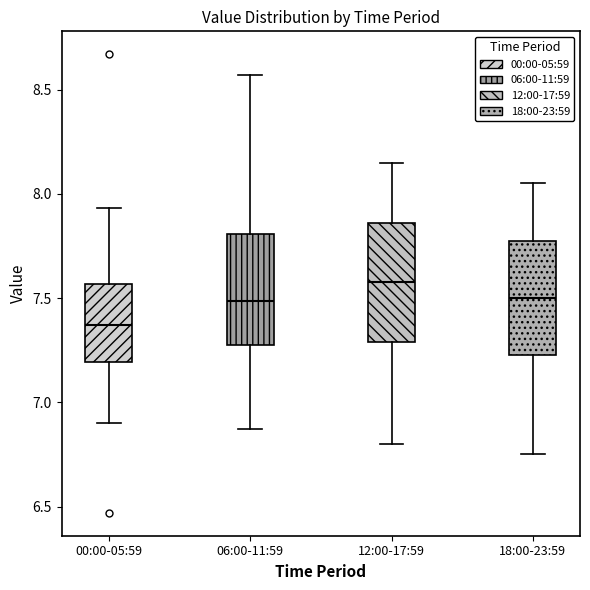

Where does the median line of the box for 06:00-11:59 sit on the y-axis? The values are not printed on the chart, so give them approximately, as read against the axis.

7.50